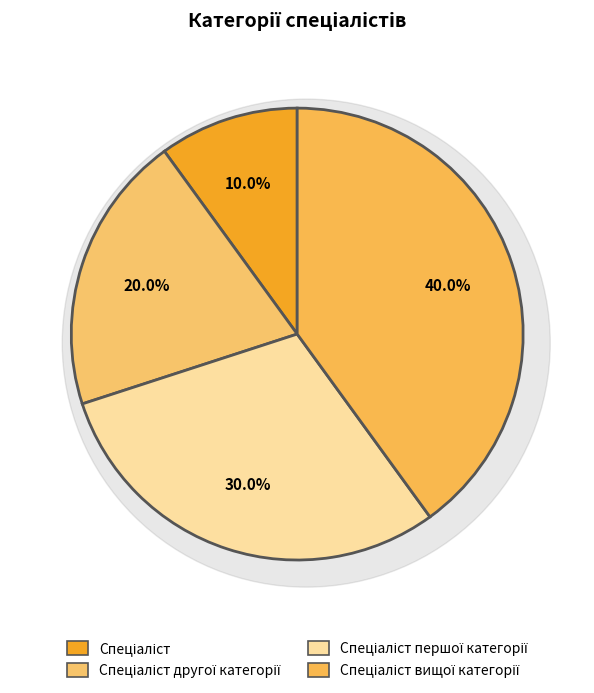

What percentage is the Спеціаліст другої категорії slice, to the nearest percent?

20%